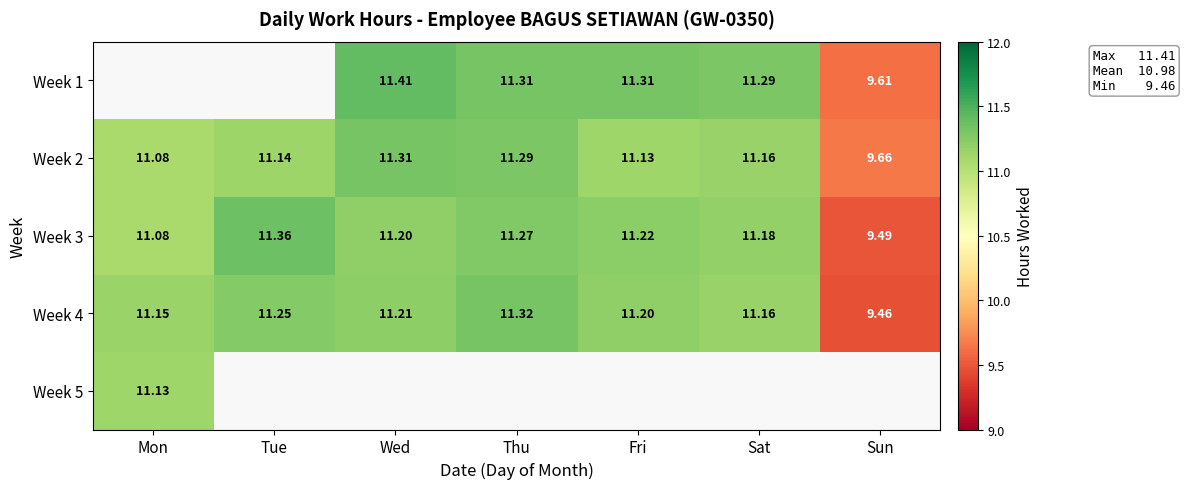

Which category has the lowest value in the Week 2 series?

Sun